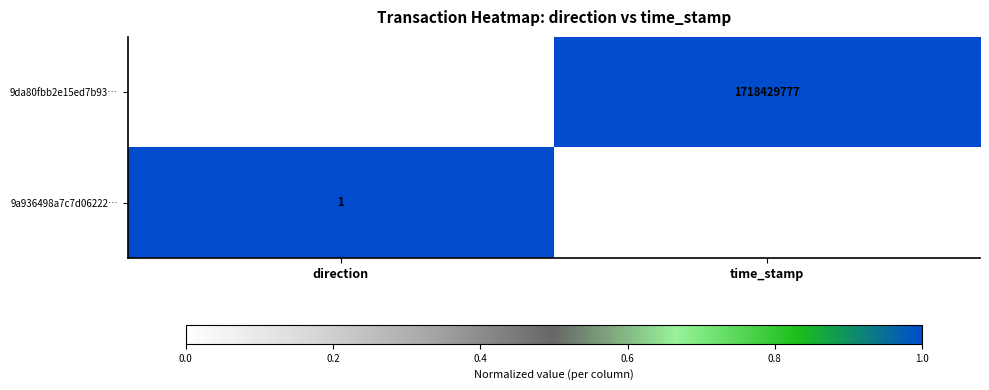

What value does the 9a936498a7c7d06222… series have at time_stamp, to the nearest 10?

1705817810